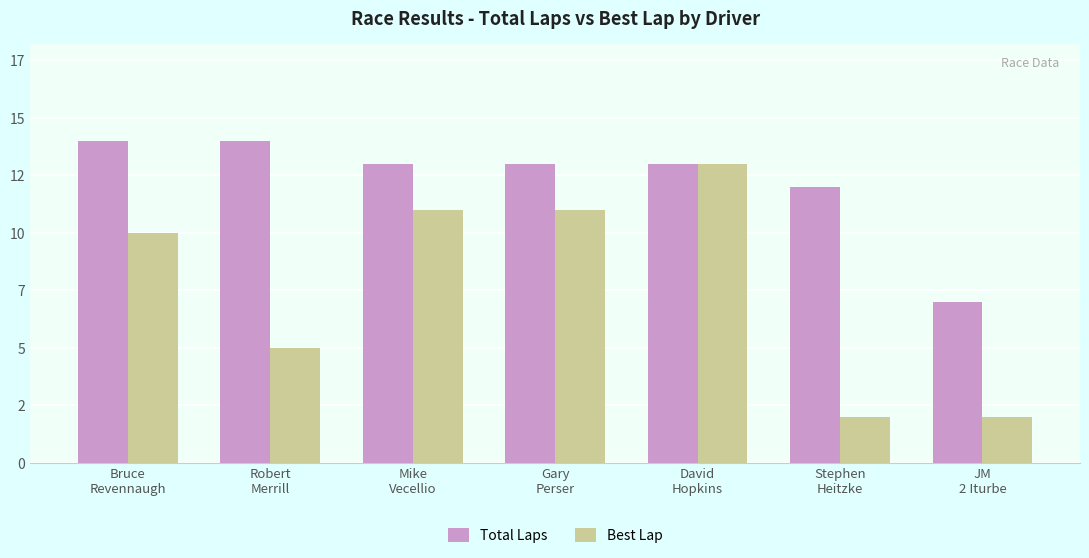

What is the sum of the Best Lap values at Stephen
Heitzke and Robert
Merrill?

7